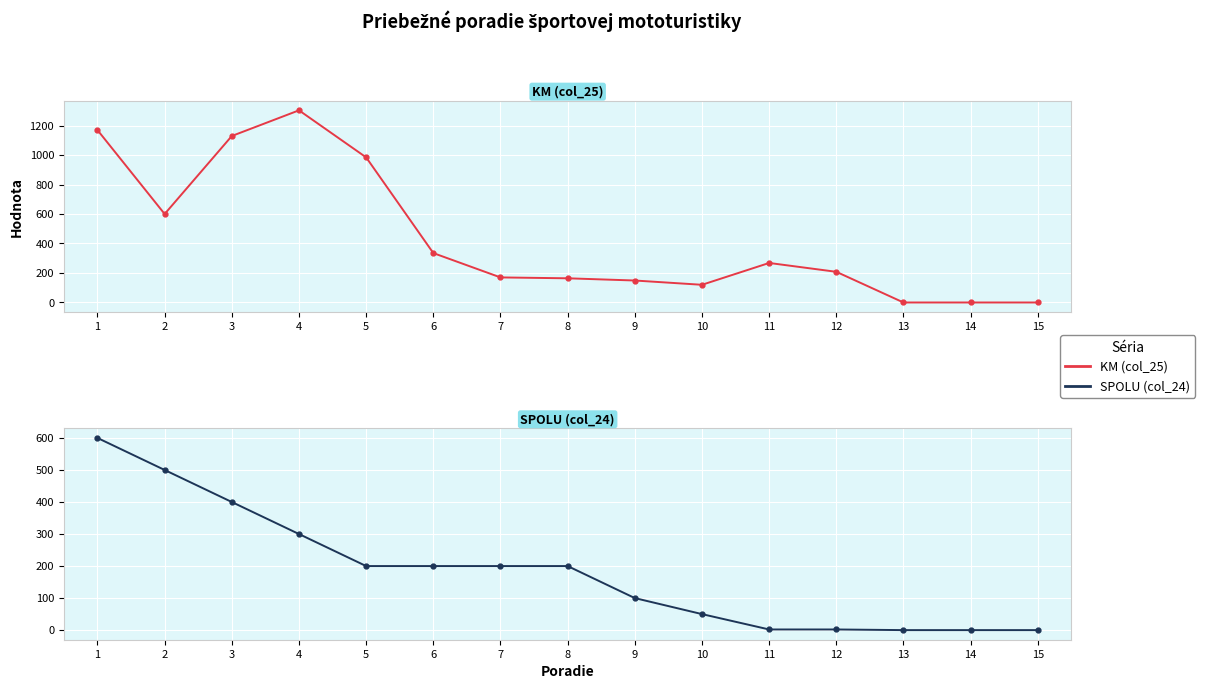

What is the spread (max minus min) of values at 3?

729